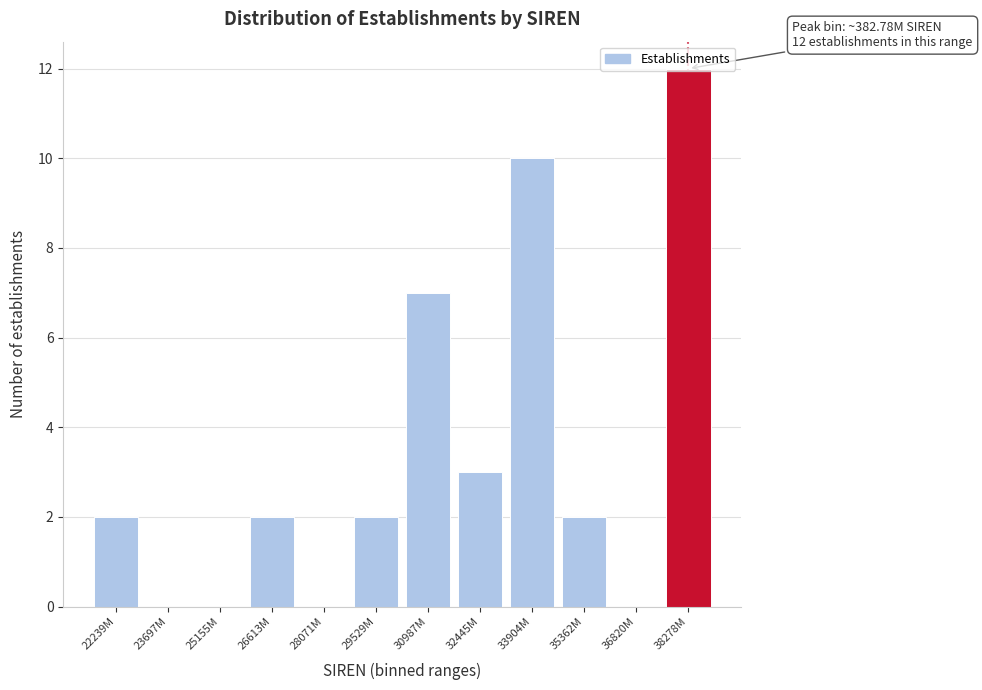

Is it true that the value at 23697M is 4?

False